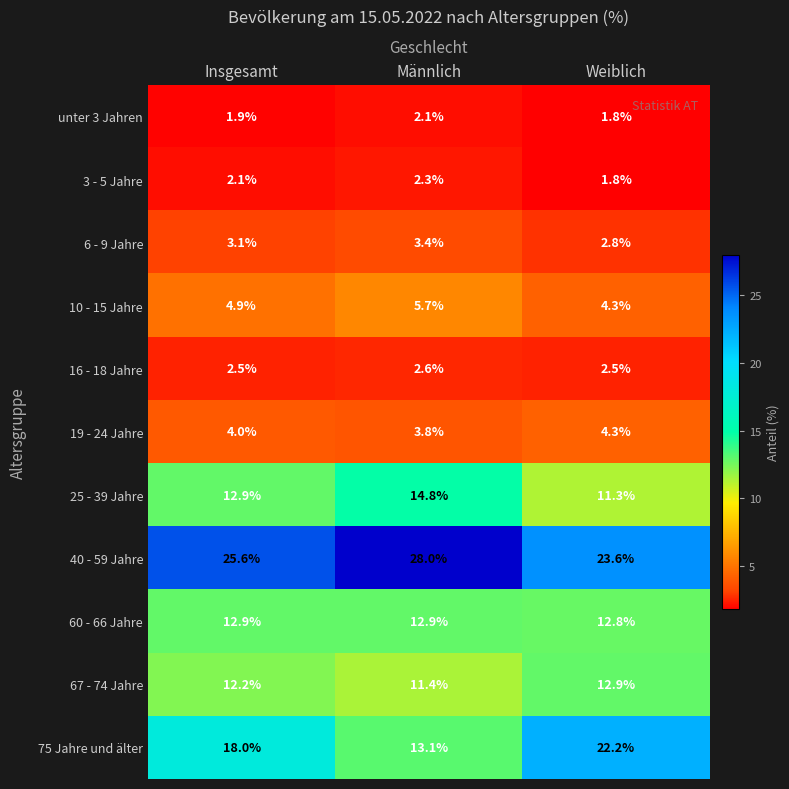

What is the maximum value shown in the chart?

28.0